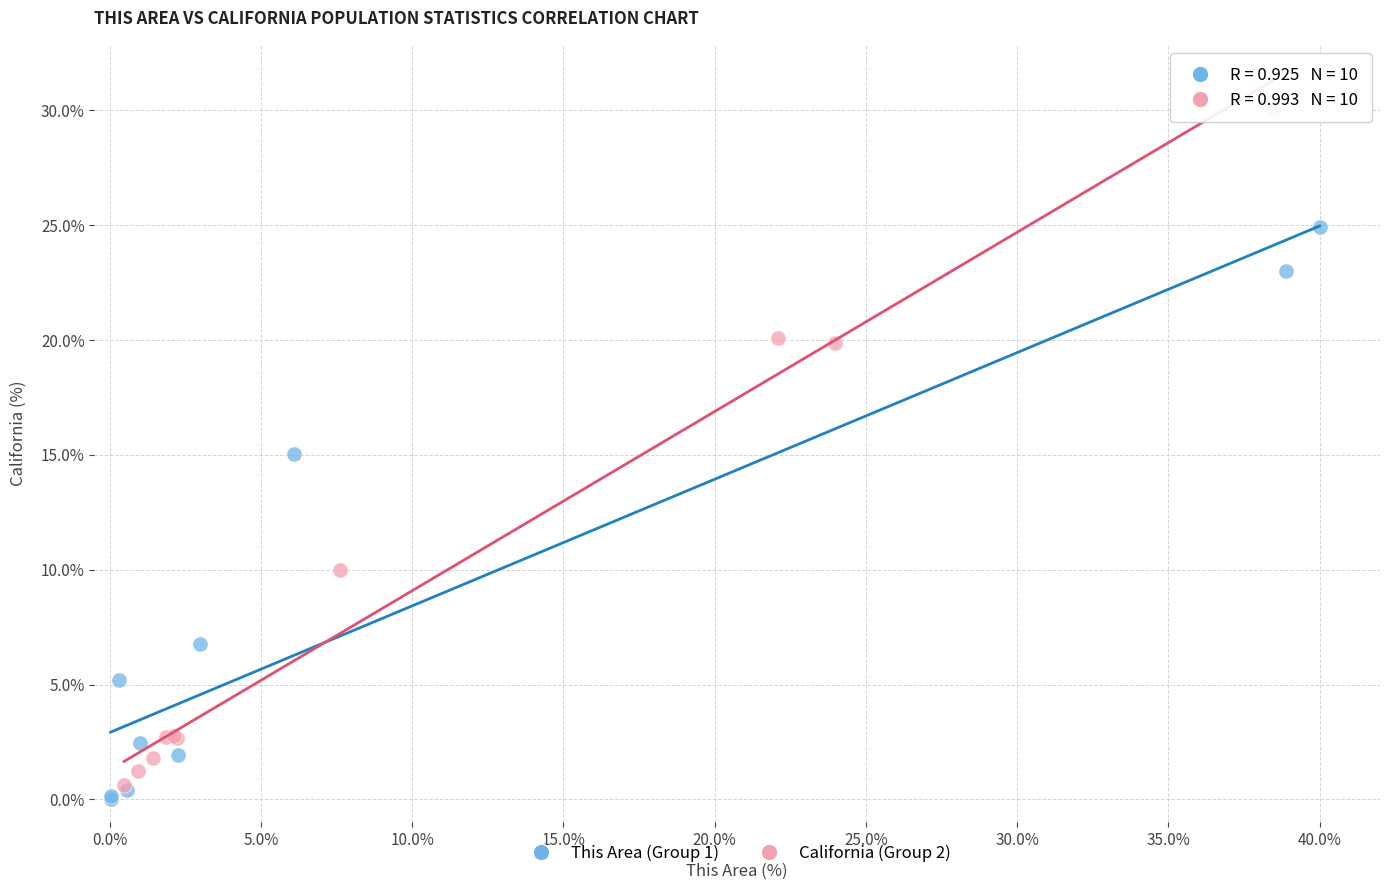

Which series has the largest Y range (max minus min)?

California (Group 2)